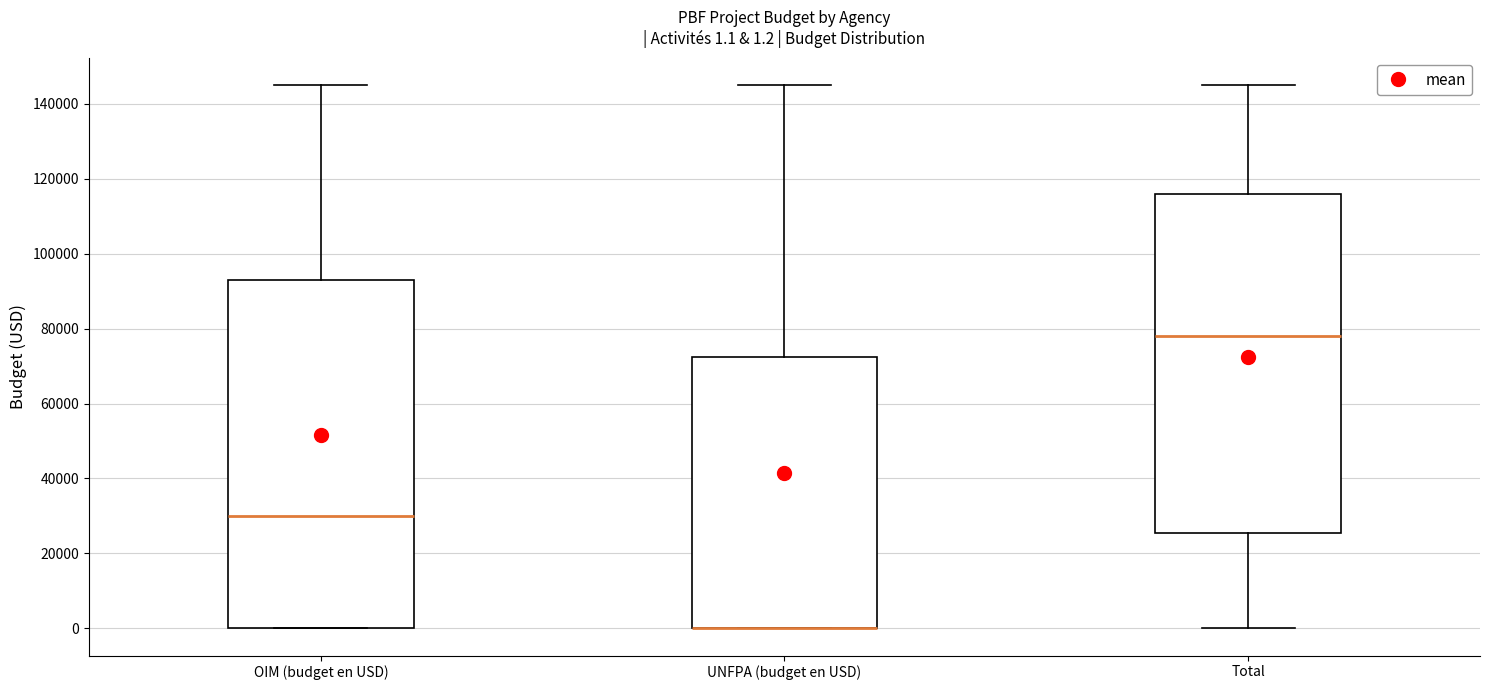

Comparing the boxes themselves (not the whiskers), which one is the tallest?

OIM (budget en USD)